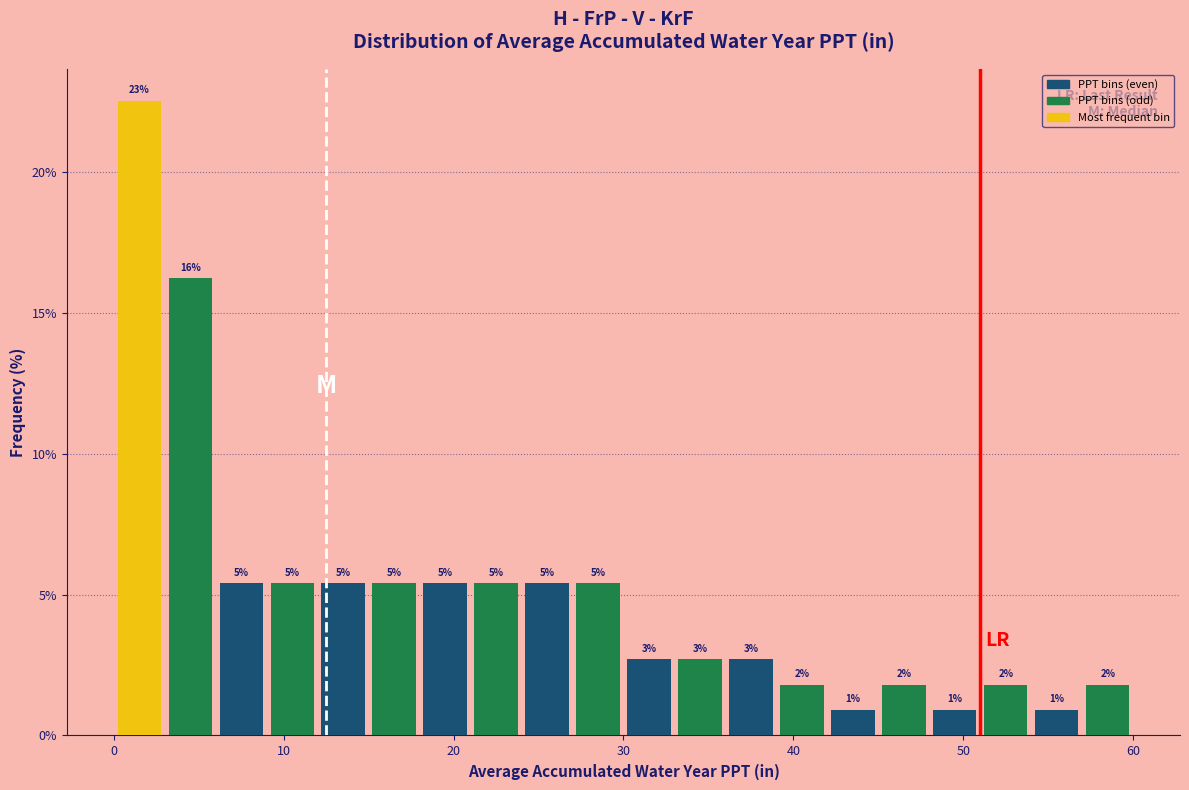

Read against the x-axis, roughly where is the centre of the tallest bar?

2